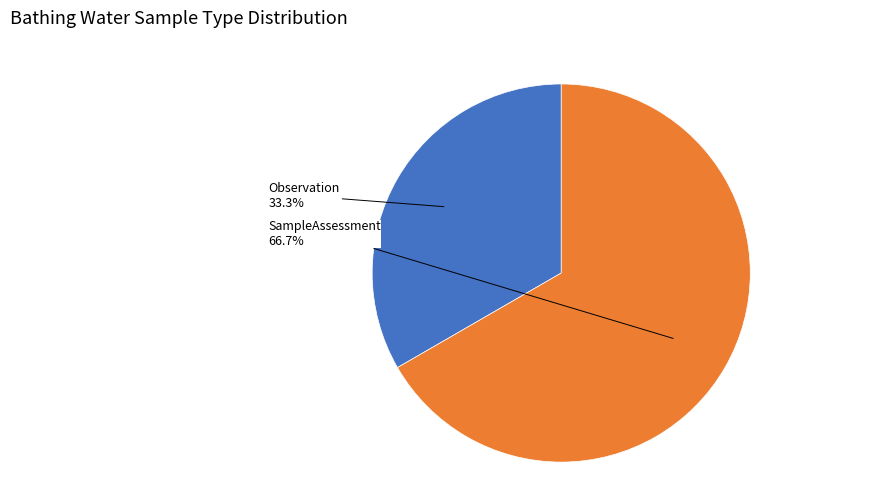

Is it true that SampleAssessment is 52% of the pie?

False